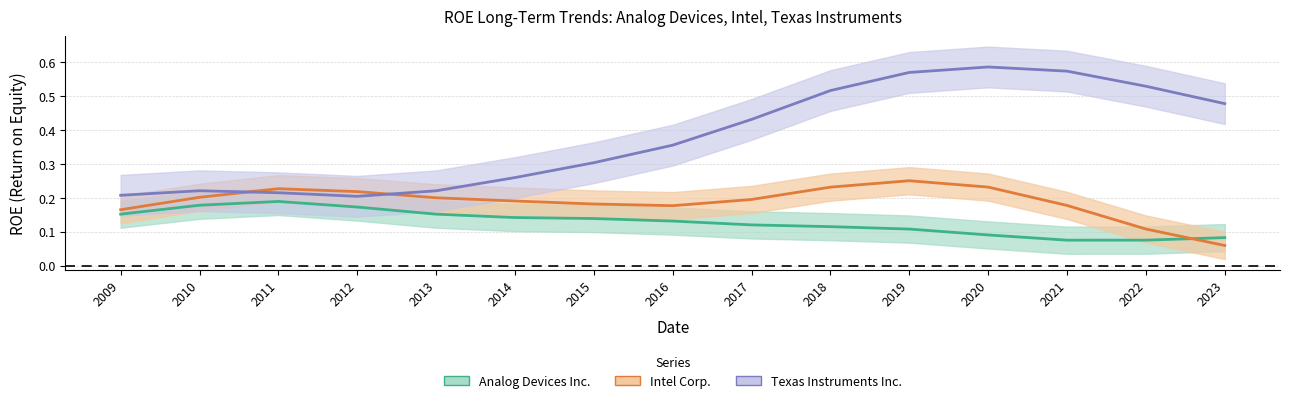

Which series ends up on top after the final intersection of Intel Corp. and Analog Devices Inc.?

Analog Devices Inc.